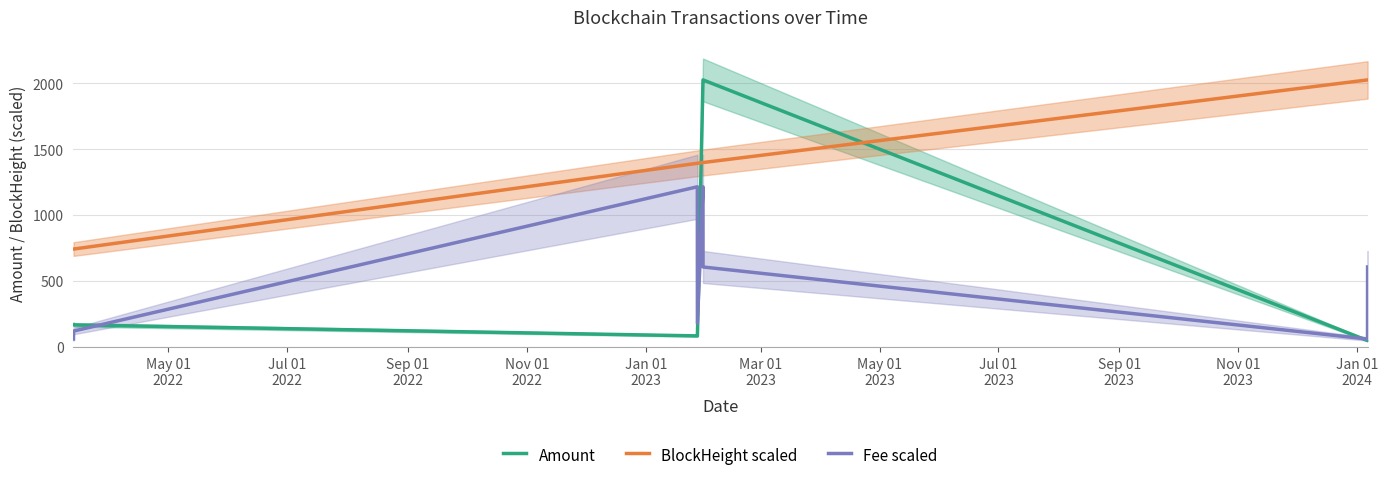

What is the highest value of the Amount series?

2025.0